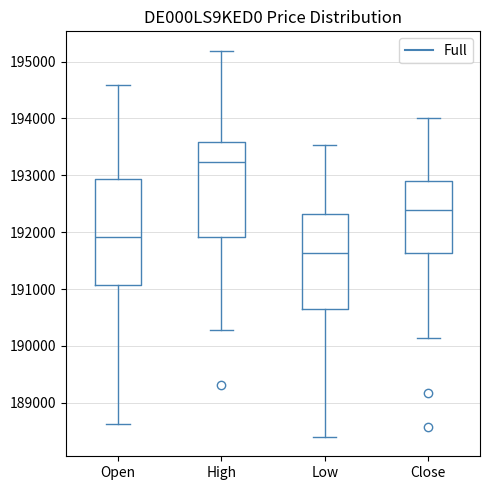

Reading left to right, read every box against the y-axis: the position of its median line, the range the box covers, and the ends of its whiskers. The values are not printed on the chart, so give them approximately, as read against the axis.

Open: median 191900, box 191100 to 192900, whiskers 188600 to 194600
High: median 193200, box 191900 to 193600, whiskers 190300 to 195200
Low: median 191600, box 190600 to 192300, whiskers 188400 to 193500
Close: median 192400, box 191600 to 192900, whiskers 190100 to 194000